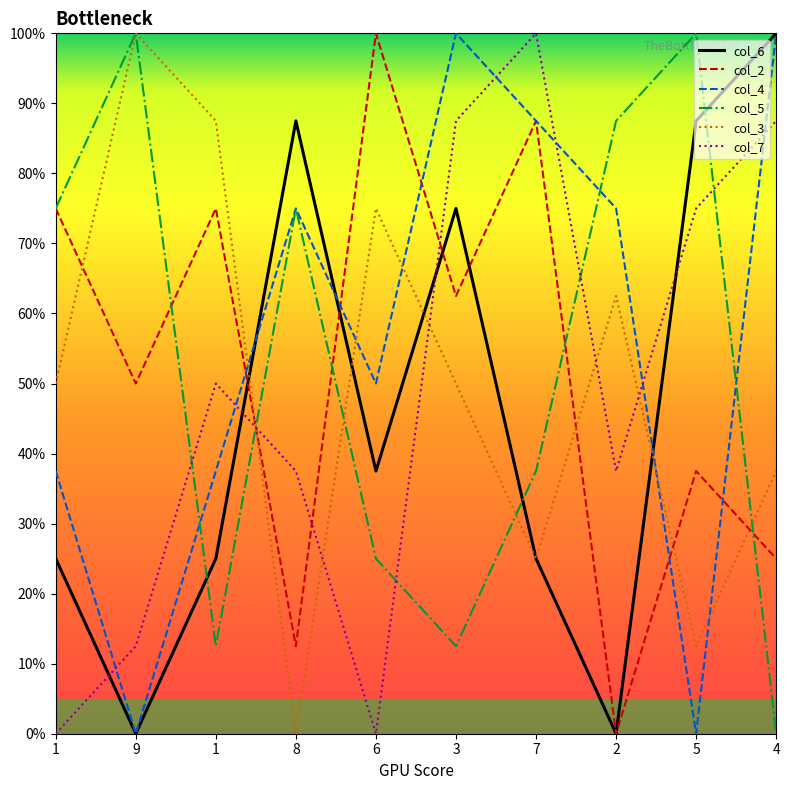

Reading left to right, list all the values displayed in this chart.

col_6: 25.0	0.0	25.0	87.5	37.5	75.0	25.0	0.0	87.5	100.0
col_2: 75.0	50.0	75.0	12.5	100.0	62.5	87.5	0.0	37.5	25.0
col_4: 37.5	0.0	37.5	75.0	50.0	100.0	87.5	75.0	0.0	100.0
col_5: 75.0	100.0	12.5	75.0	25.0	12.5	37.5	87.5	100.0	0.0
col_3: 50.0	100.0	87.5	0.0	75.0	50.0	25.0	62.5	12.5	37.5
col_7: 0.0	12.5	50.0	37.5	0.0	87.5	100.0	37.5	75.0	87.5